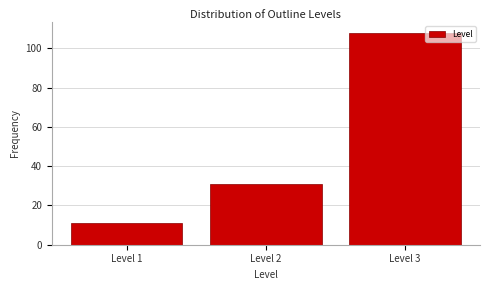

Reading left to right, list every bar in this chart as the range it spans on the x-axis followed by its height. The values are not printed on the chart, so give them approximately, as read against the axis.

0.5 to 1.5: 12
1.5 to 2.5: 32
2.5 to 3.5: 108